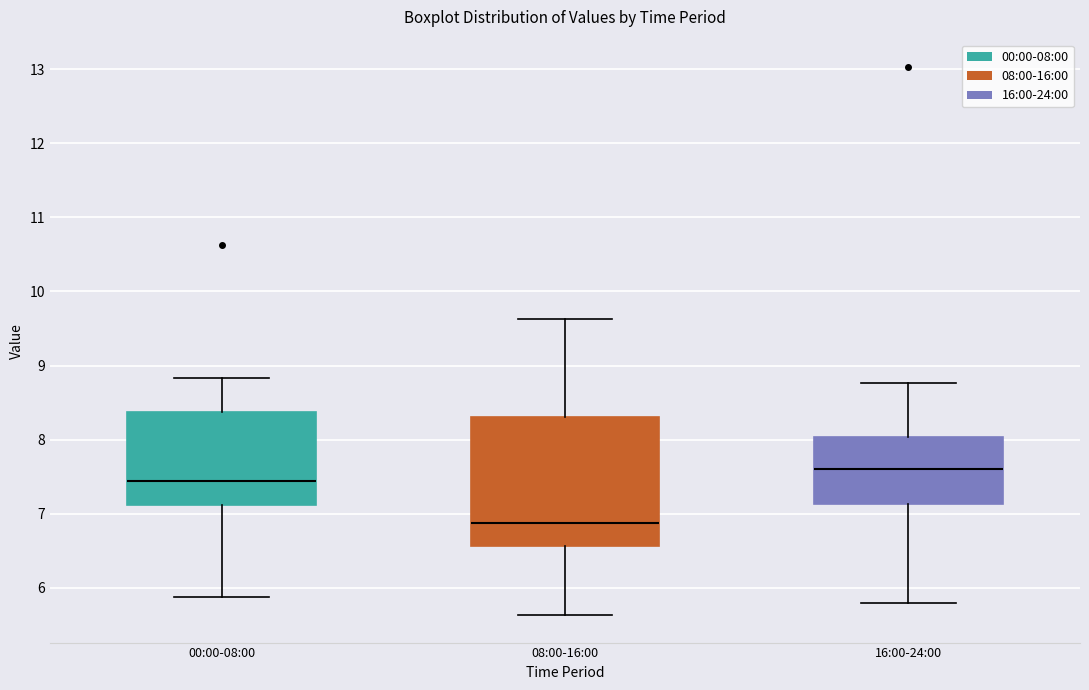

Reading left to right, transcribe this box plot: for each box, give where its median line is, the range the box spans, and where its two whiskers end, as read against the y-axis. The values are not printed on the chart, so give them approximately, as read against the axis.

00:00-08:00: median 7.4, box 7.1 to 8.4, whiskers 5.9 to 8.8
08:00-16:00: median 6.9, box 6.6 to 8.3, whiskers 5.6 to 9.6
16:00-24:00: median 7.6, box 7.1 to 8.0, whiskers 5.8 to 8.8